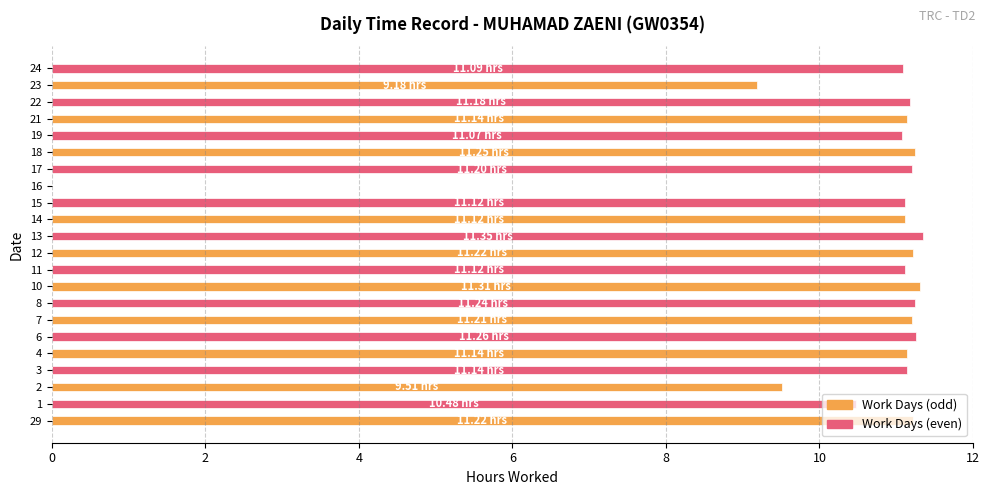

What is the ratio of the value at 10 to the value at 17?

1.0